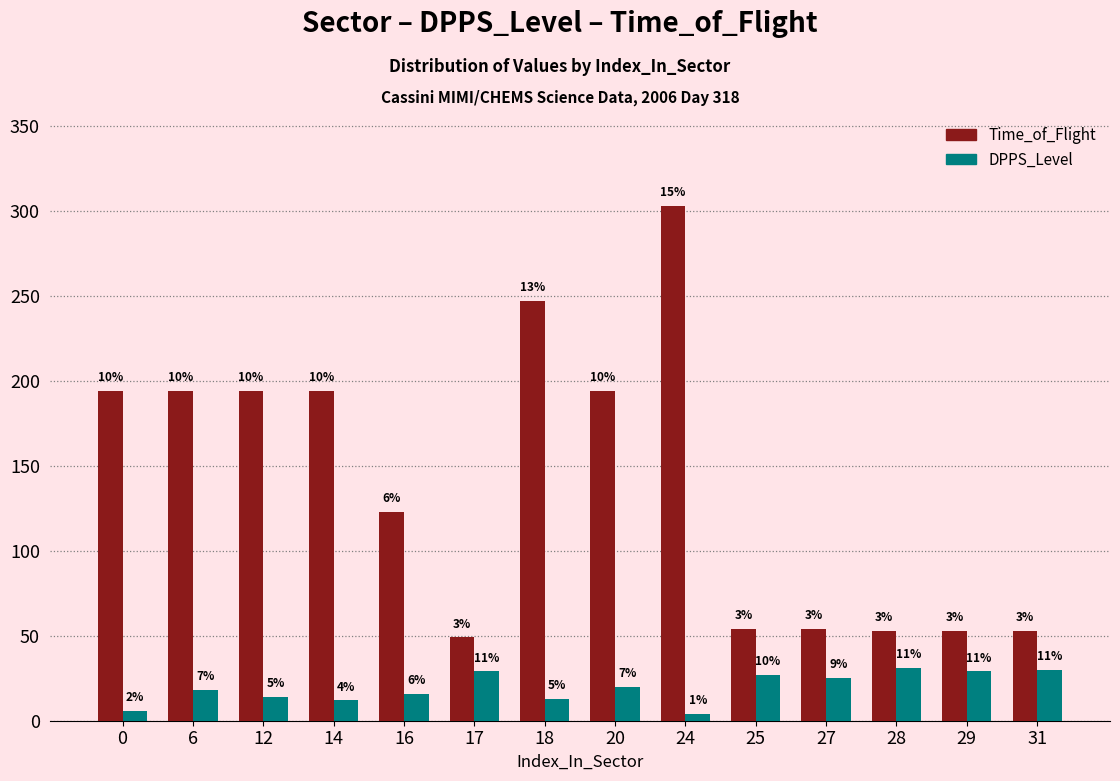

What is the value of the Time_of_Flight bar at the 1st from the left?

194